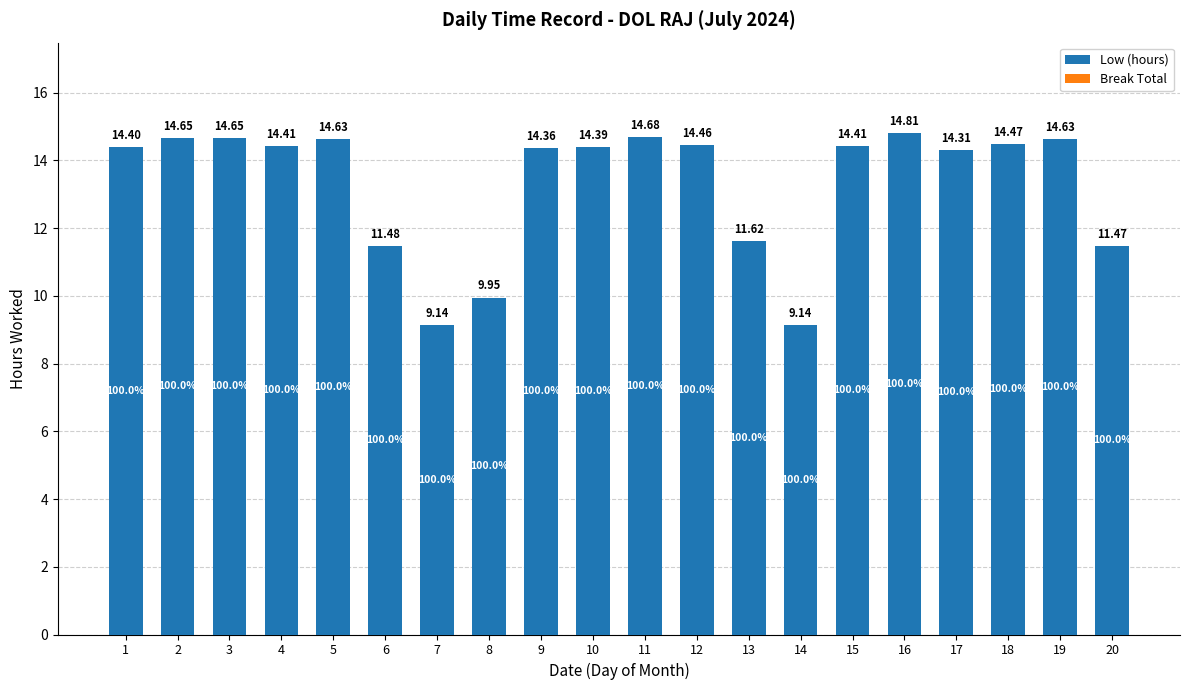

What is the ratio of the value at 18 to the value at 9?

1.0